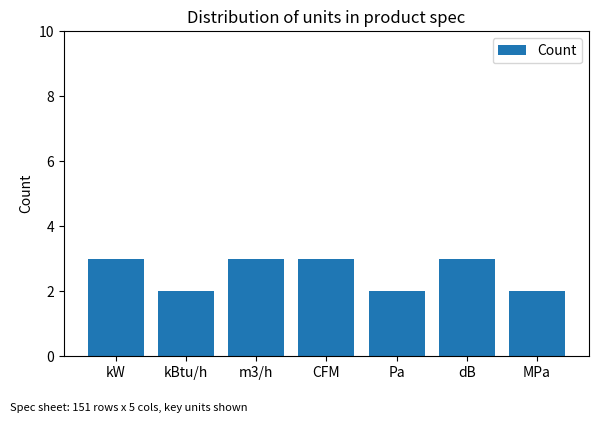

What value does the data have at MPa?

2